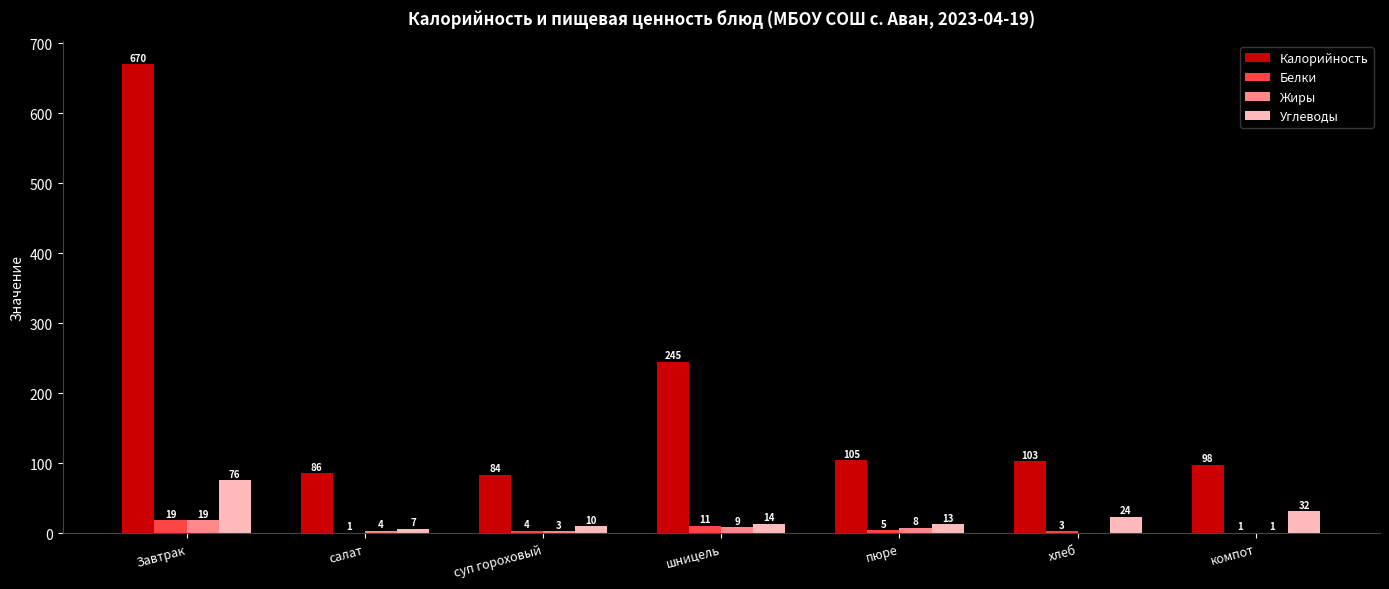

At which category is the sum across all series the highest?

Завтрак